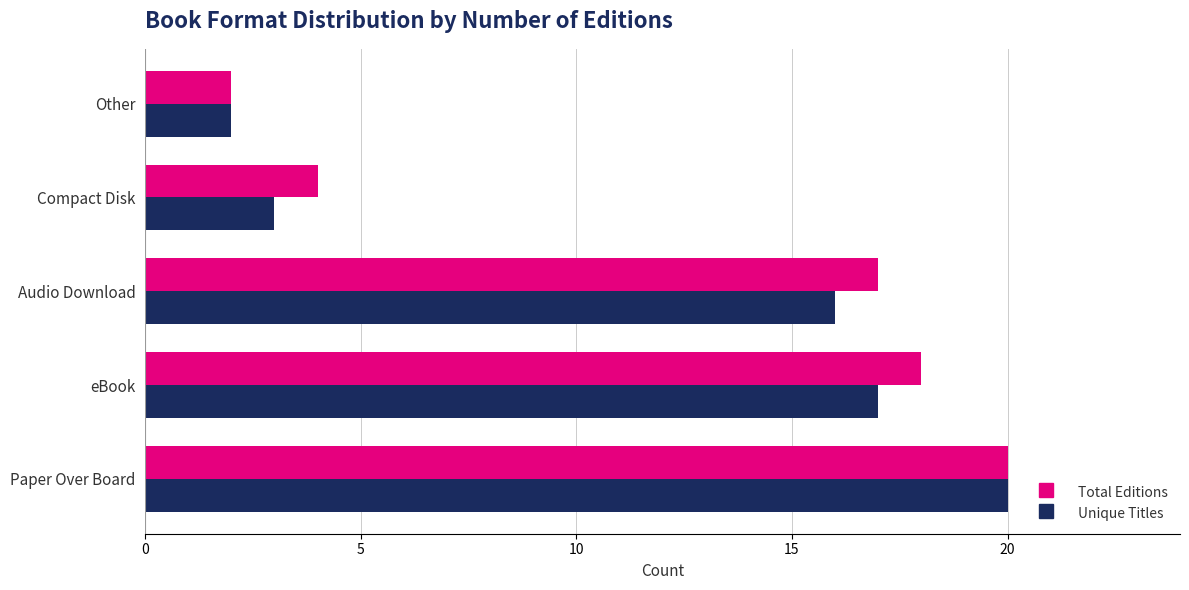

At which category is the sum across all series the highest?

Paper Over Board